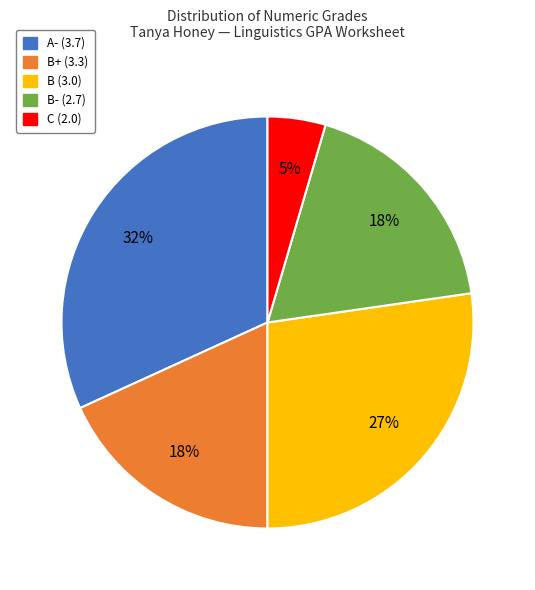

True or false: A- (3.7) accounts for 47% of the total.

False